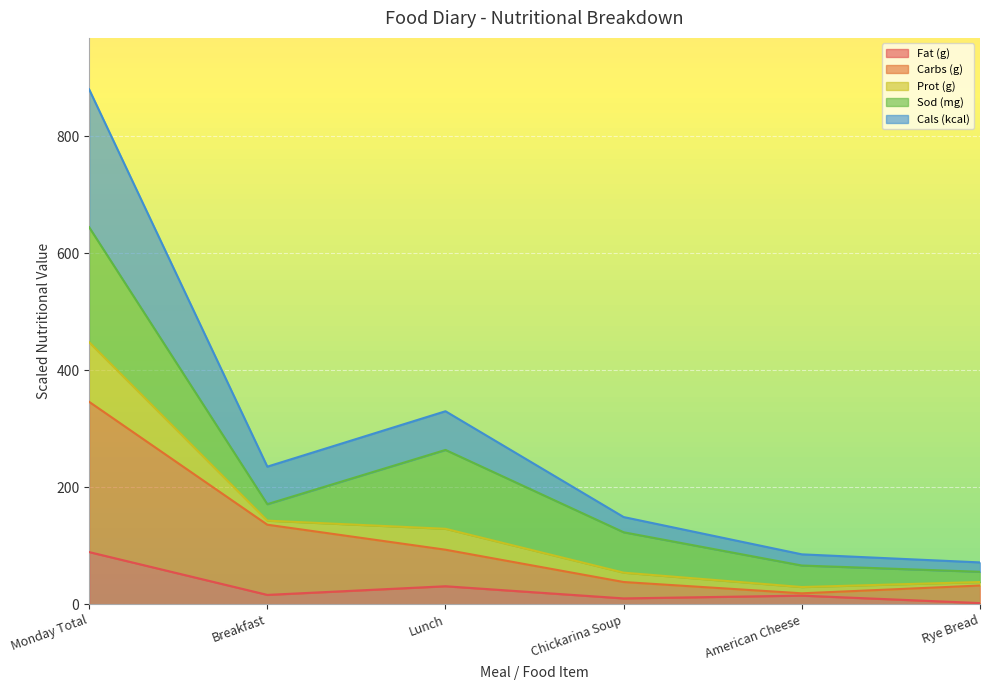

The Fat (g) series shows 89.2 at Monday Total. True or false?

True